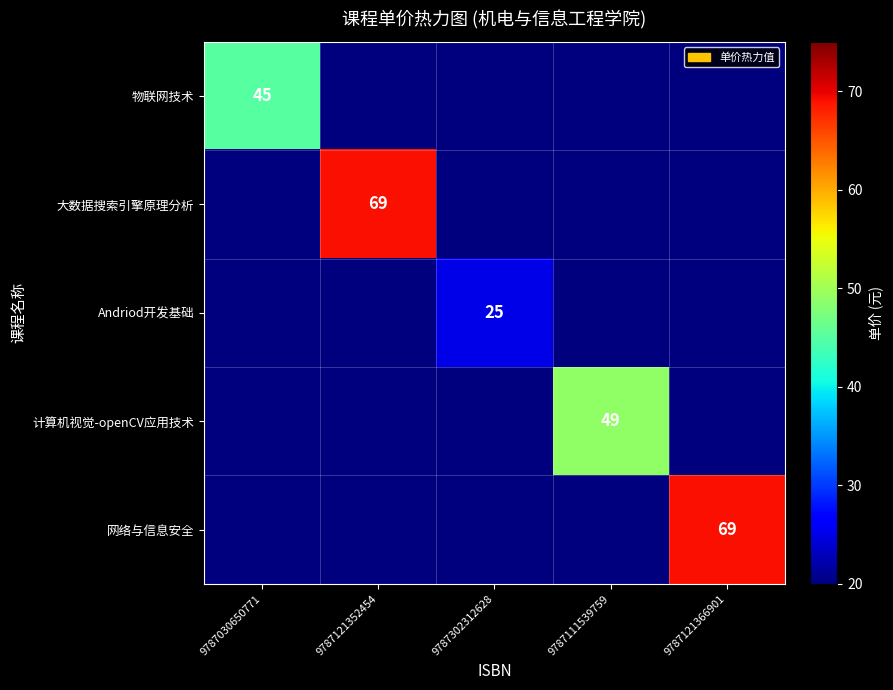

True or false: 物联网技术 has a value of 20 at 9787030650771.

False